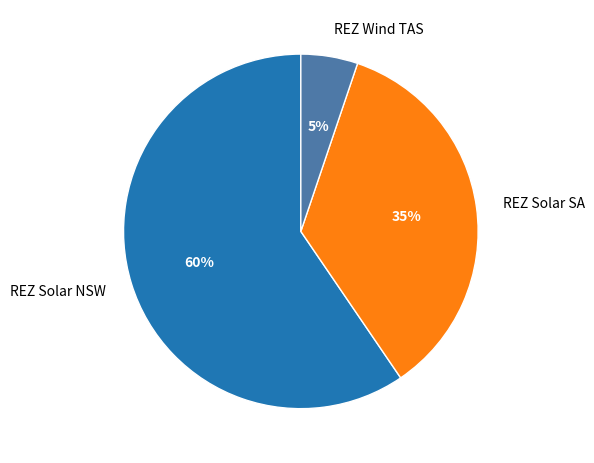

How many slices are in this pie chart?

3